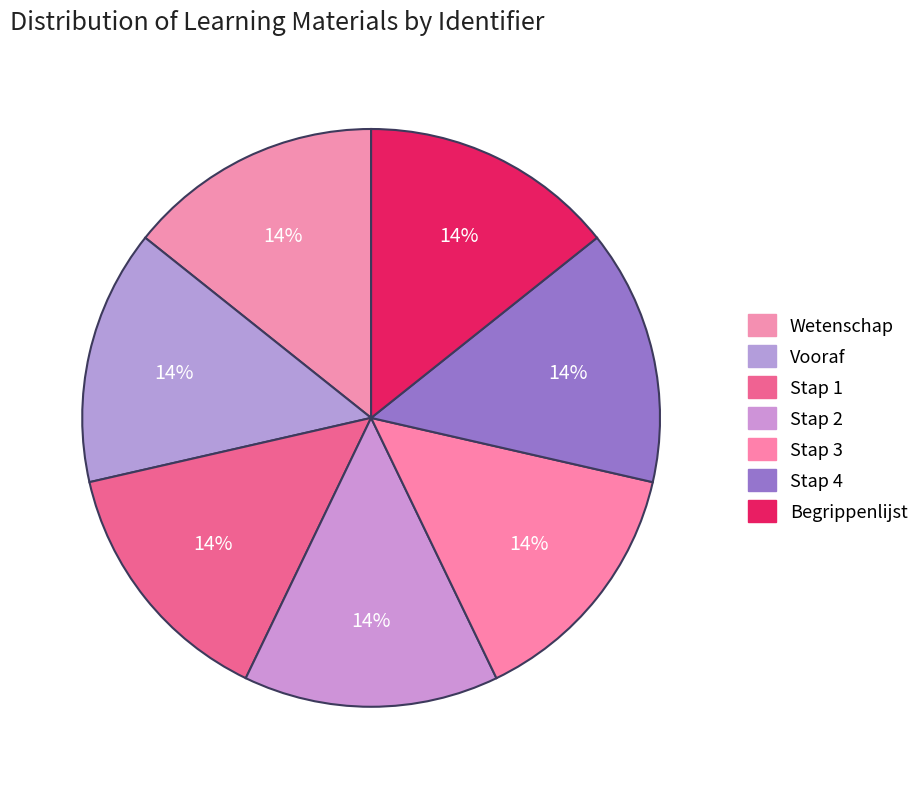

To the nearest percent, what is the average slice percentage?

14%